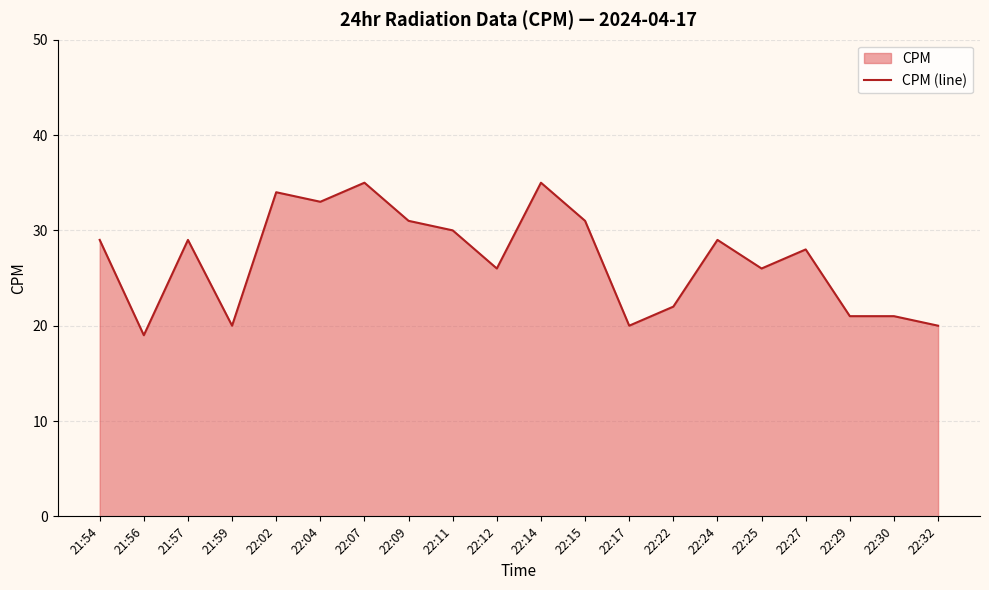

At which category does the data reach its first local peak?

21:57